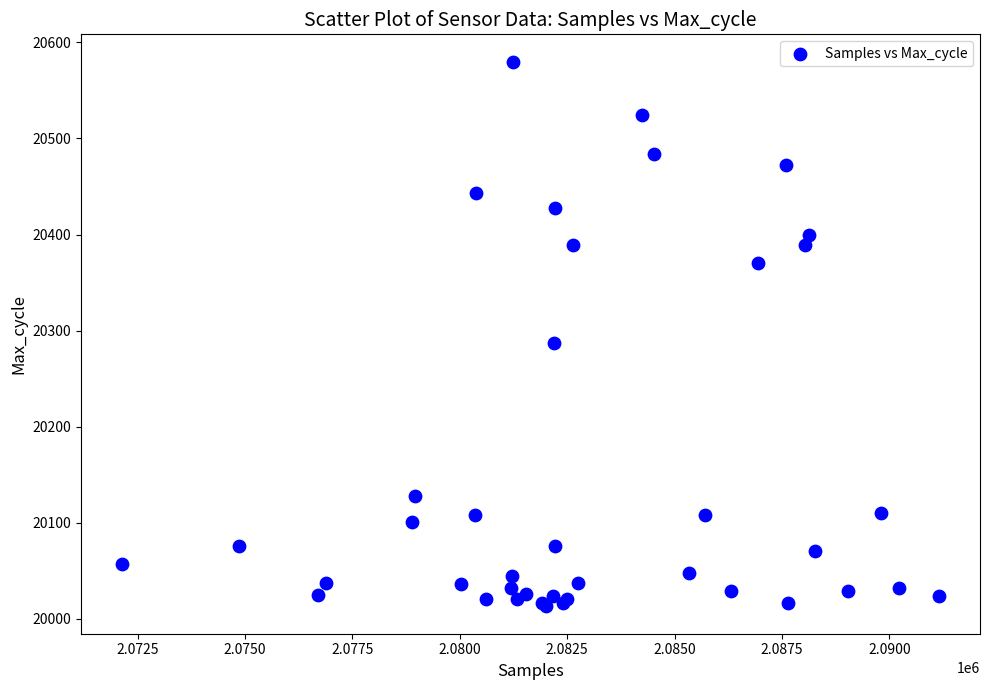

What Y value in the scatter plot is closest to 20296?

20287